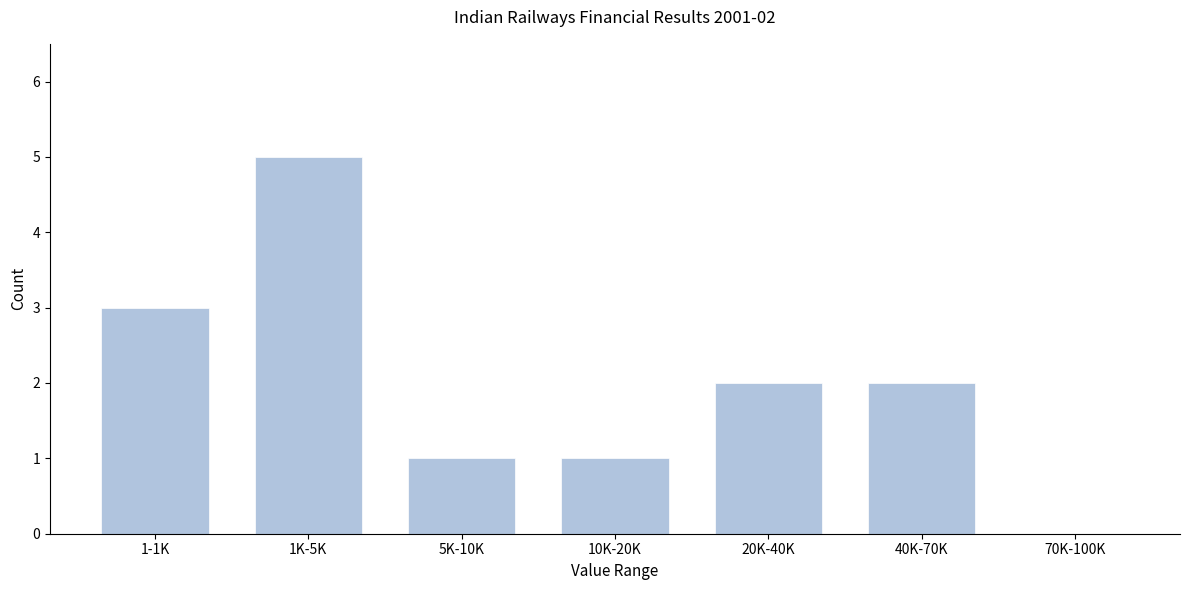

Reading left to right, transcribe all the data shown in this chart.

1-1K=3	1K-5K=5	5K-10K=1	10K-20K=1	20K-40K=2	40K-70K=2	70K-100K=0